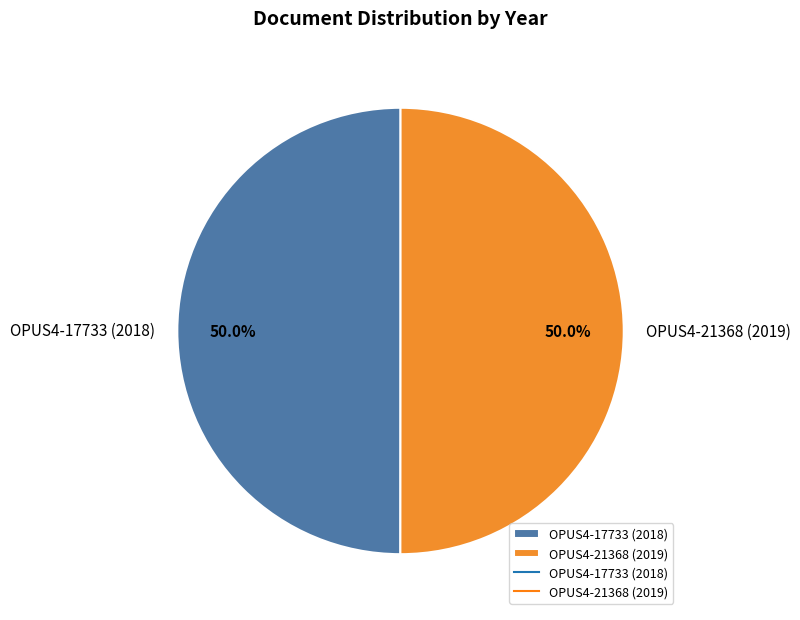

How many slices are in this pie chart?

2